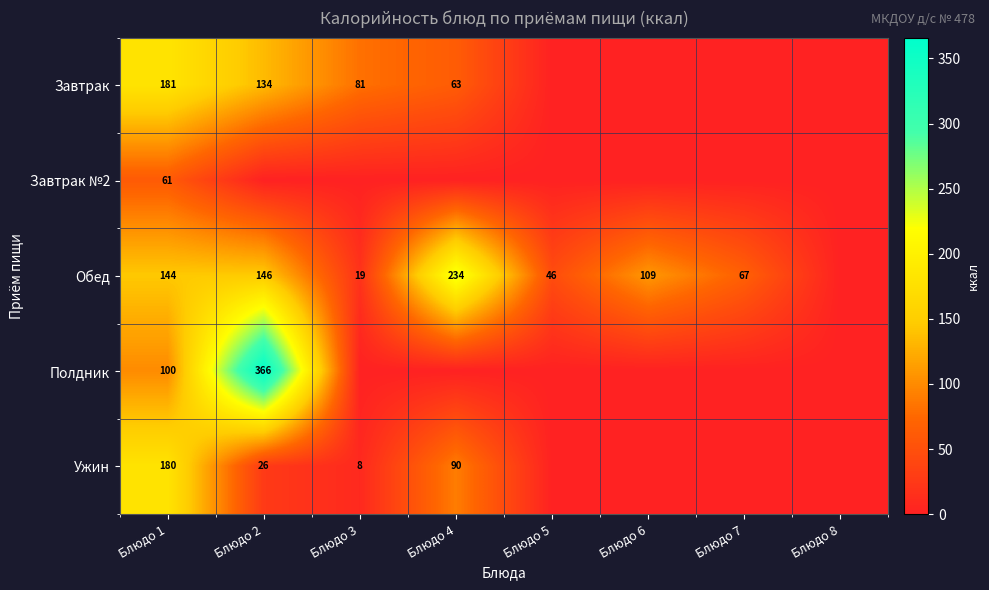

Is it true that Ужин equals 180 at Блюдо 1?

True